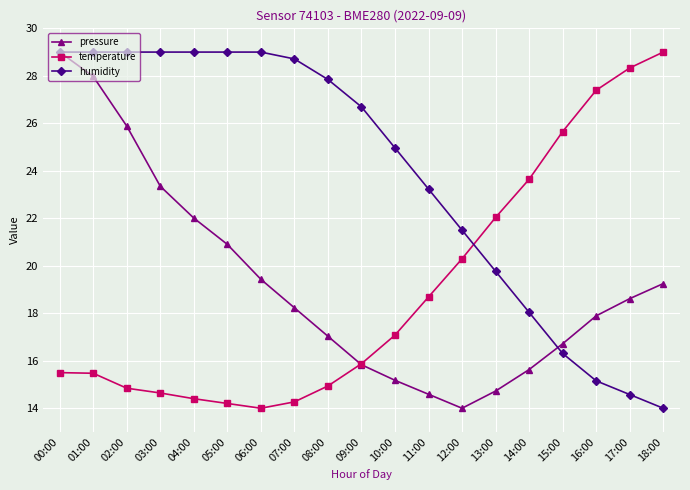

What is the difference between the second highest and minimum values in the temperature series?

14.3